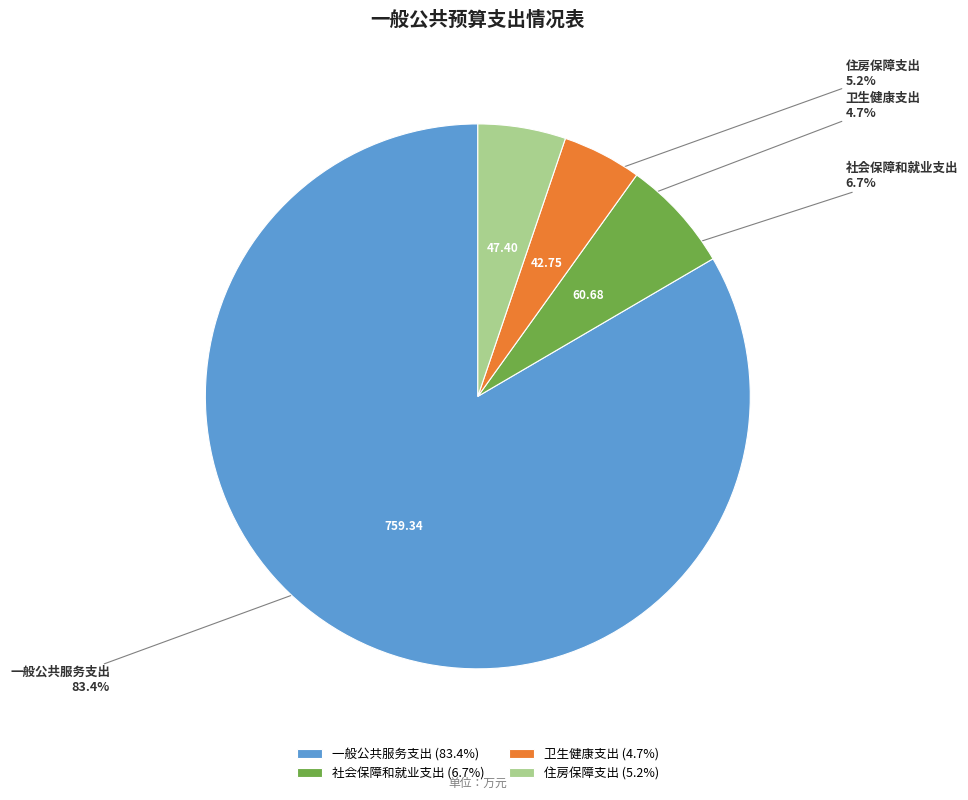

Between 住房保障支出 and 一般公共服务支出, which is larger?

一般公共服务支出